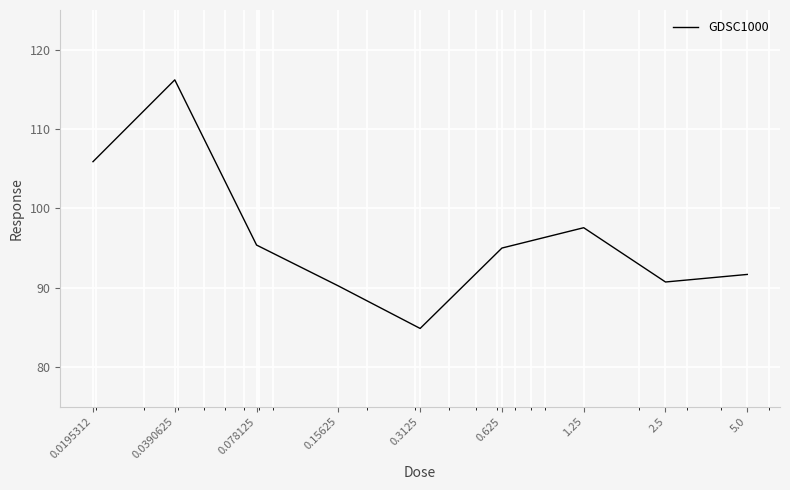

Reading left to right, list all the values displayed in this chart.

105.9	116.2	95.4	90.2	84.8	95.0	97.5	90.7	91.7